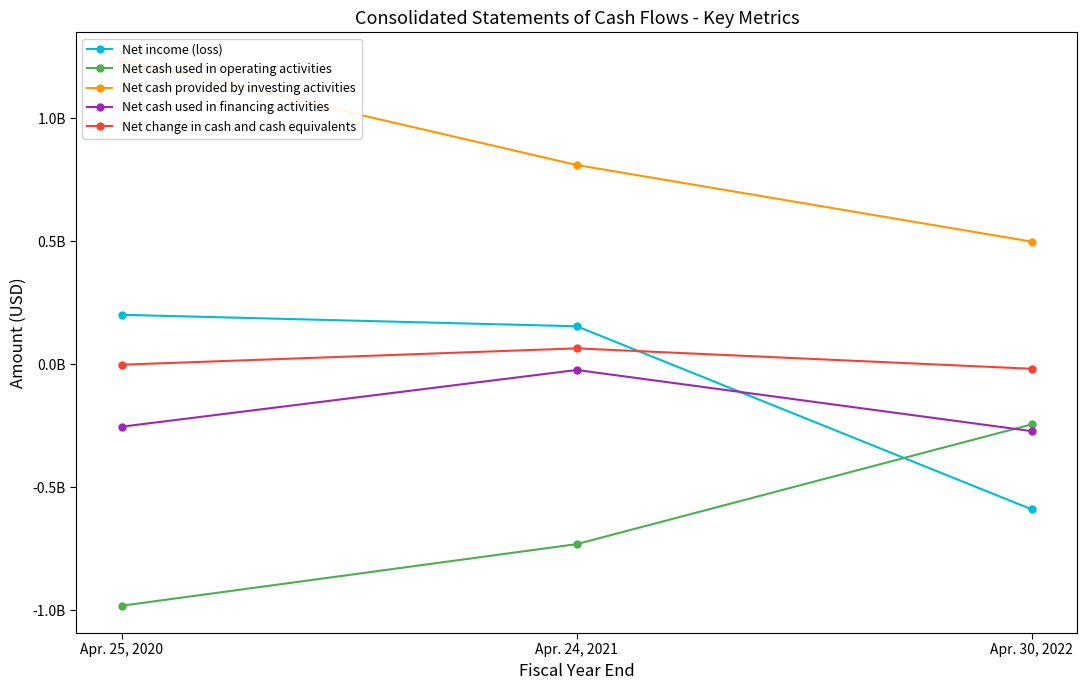

Reading left to right, what are all the values shown in this chart?

Net income (loss): 201714000	155109000	-589367000
Net cash used in operating activities: -980994000	-730519000	-243544000
Net cash provided by investing activities: 1239028000	810663000	499135000
Net cash used in financing activities: -253234000	-22645000	-271229000
Net change in cash and cash equivalents: -1230000	65300000	-17702000